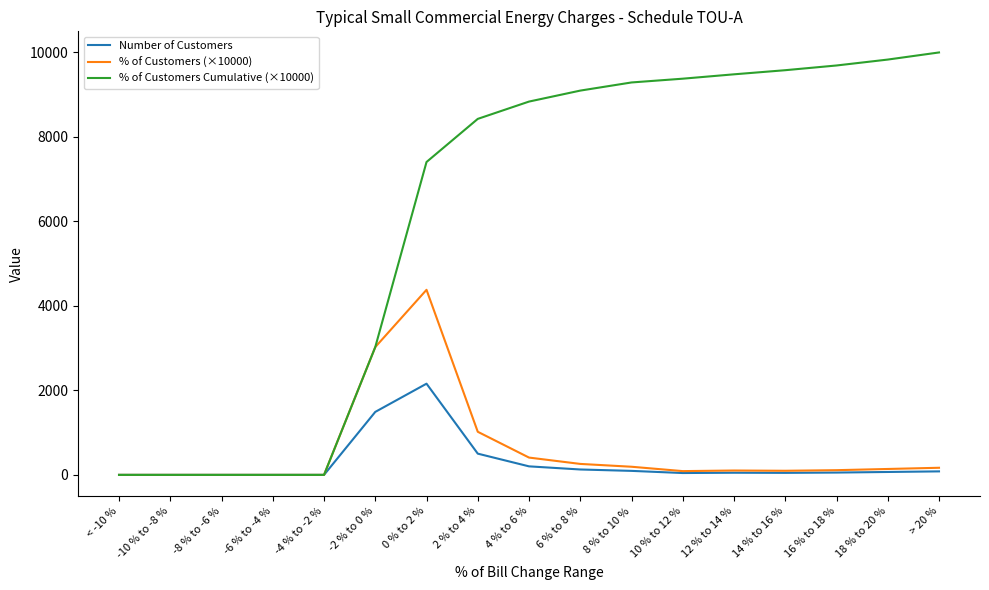

What is the average value of the % of Customers (×10000) series?

588.2